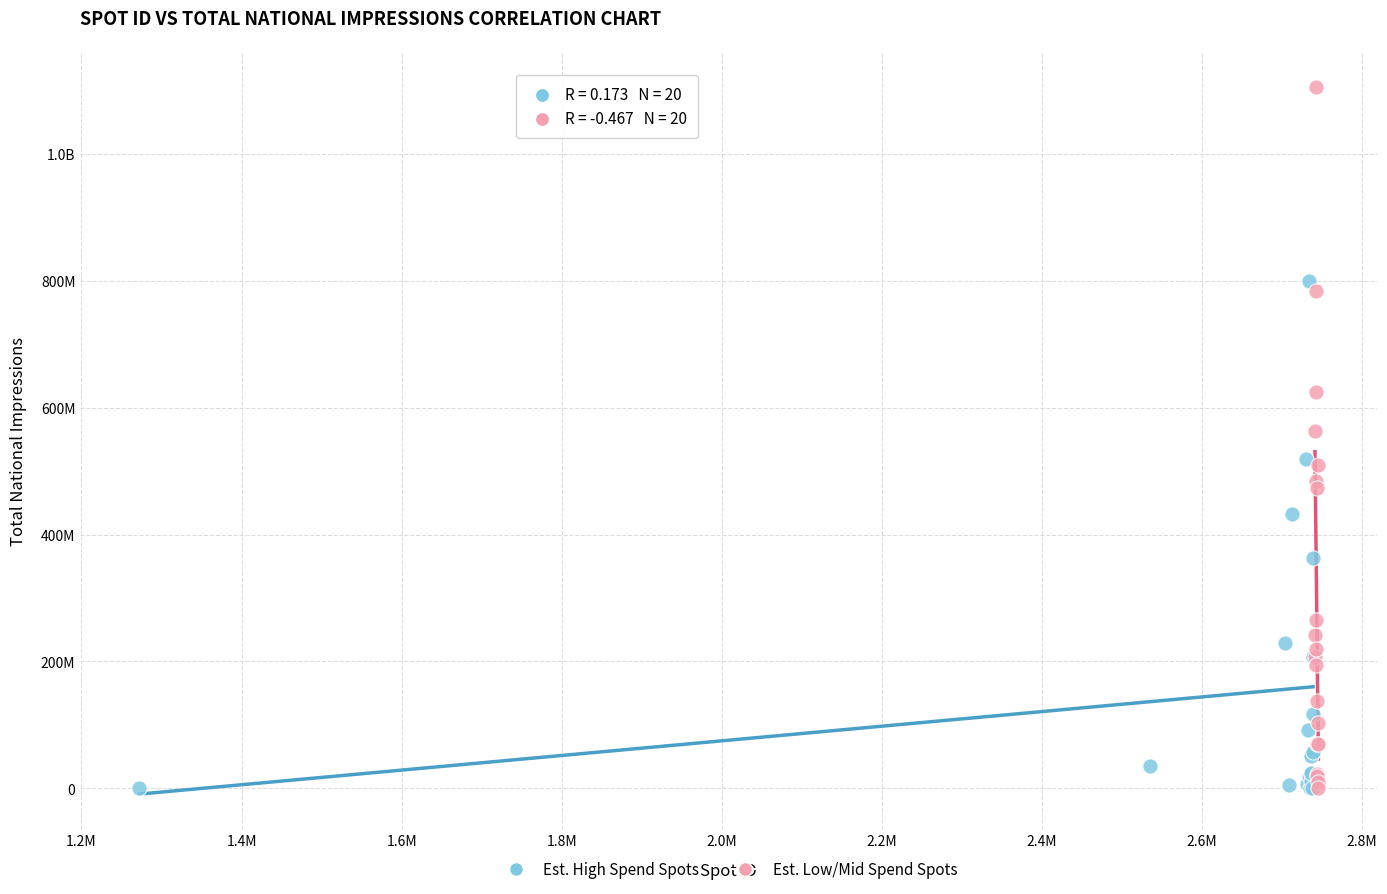

What are all the series names shown in the legend?

Est. High Spend Spots, Est. Low/Mid Spend Spots